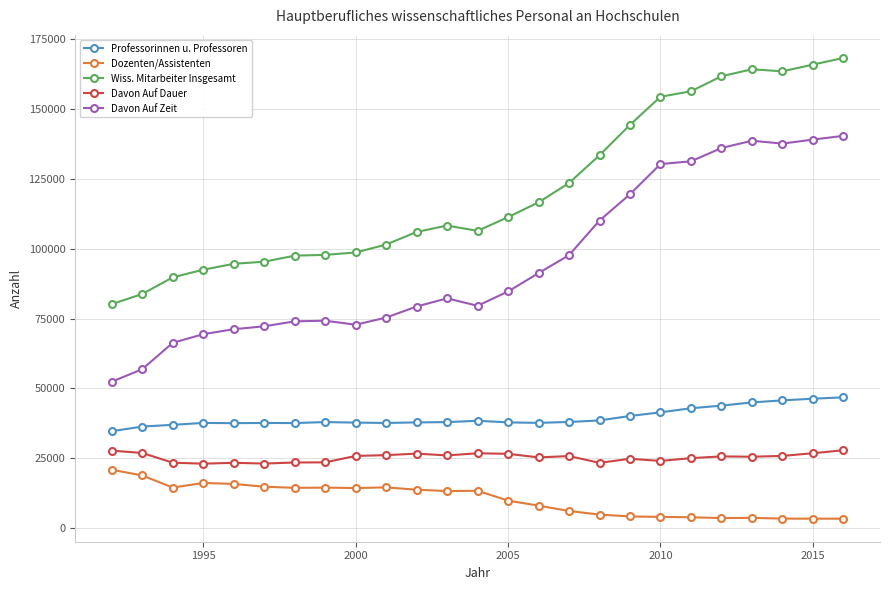

What is the highest value of the Dozenten/Assistenten series?

20914